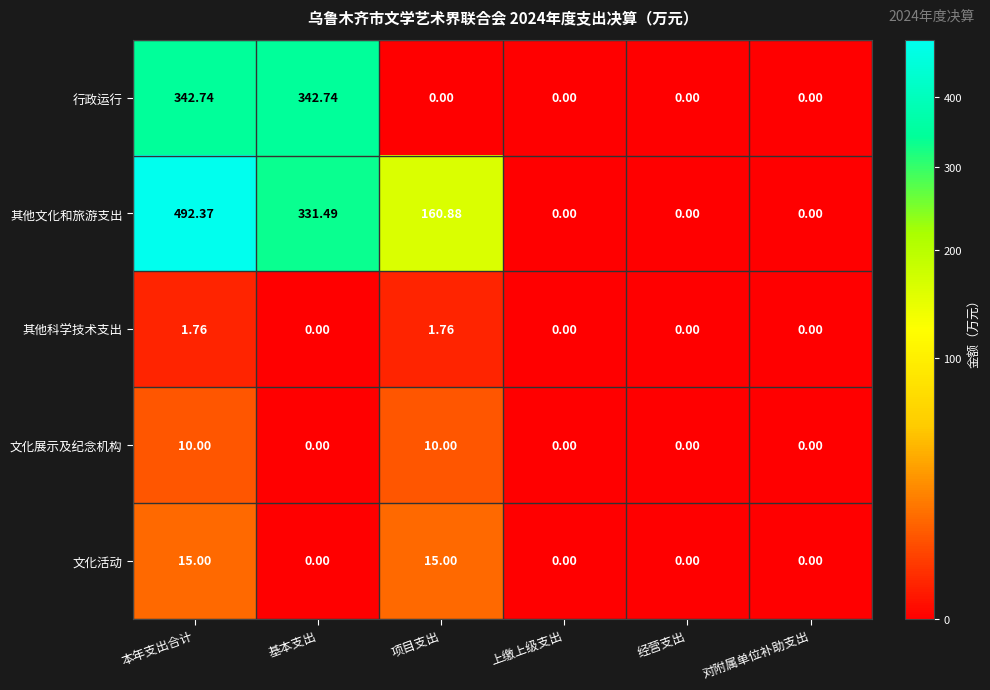

What is the total value across all series at 项目支出?

187.6